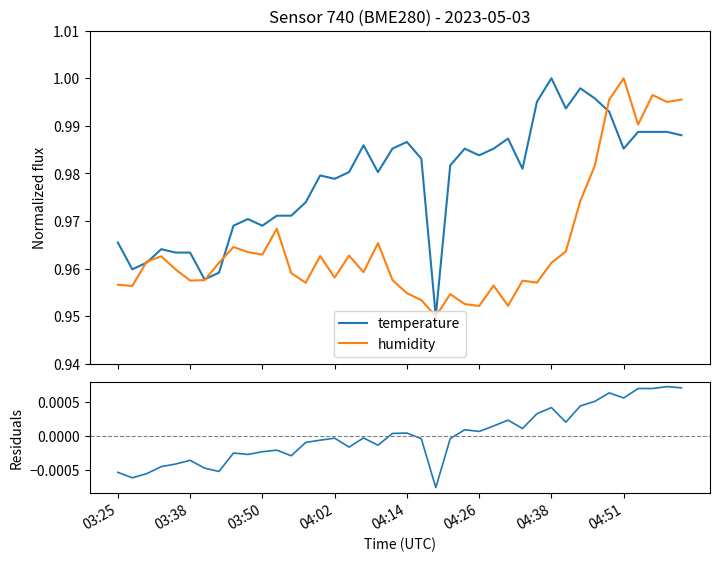

What is the greatest value displayed?

1.0